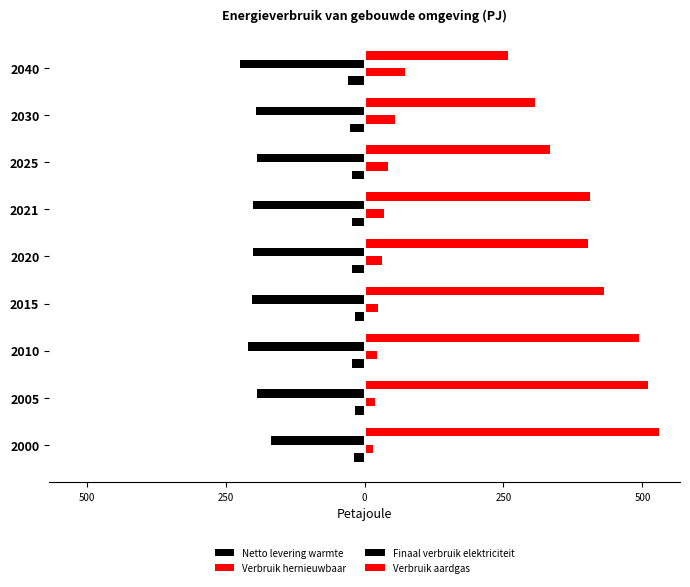

Does the chart contain any negative values?

Yes